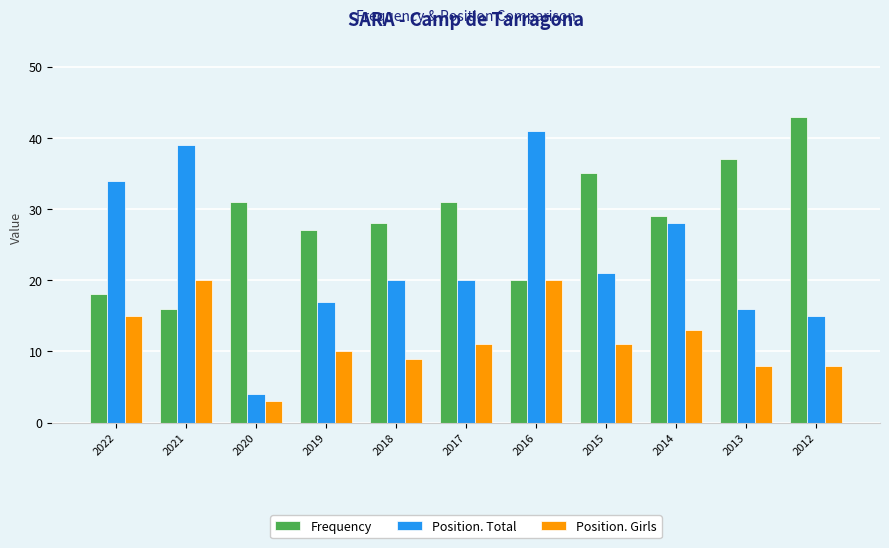

At how many categories does at least one series exceed 32?

6